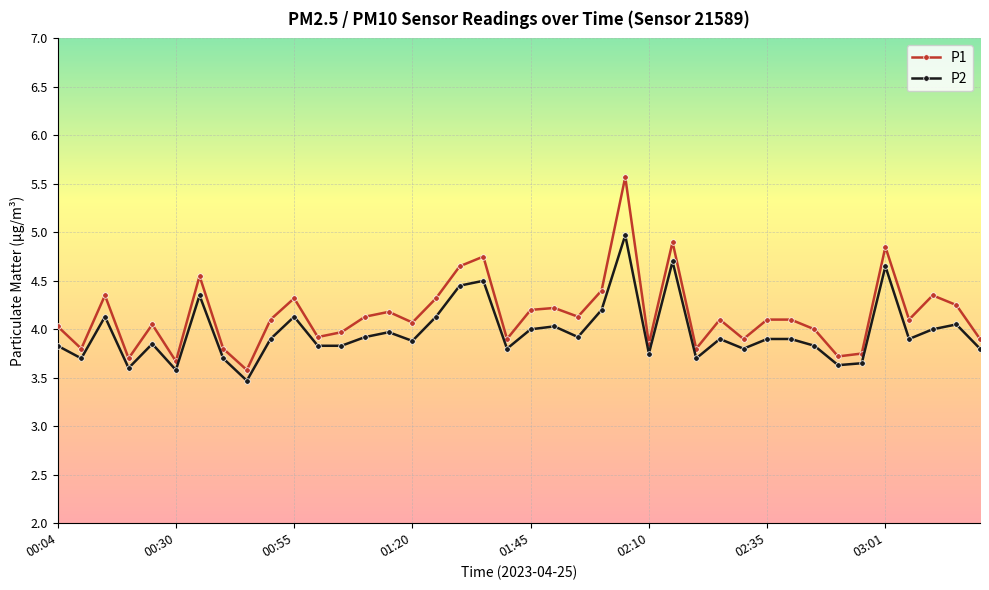

True or false: P1 has more than 1 points higher than both neighbors.

True